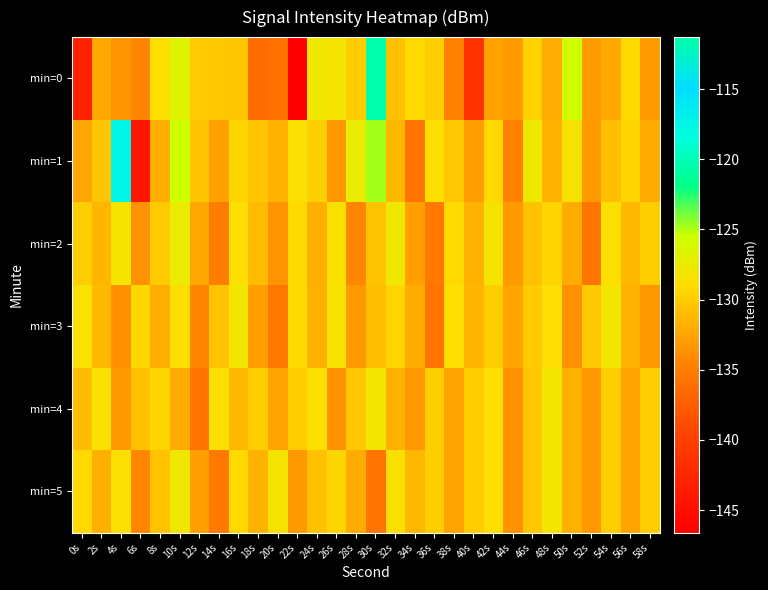

Which series has the largest range (max minus min)?

min=0